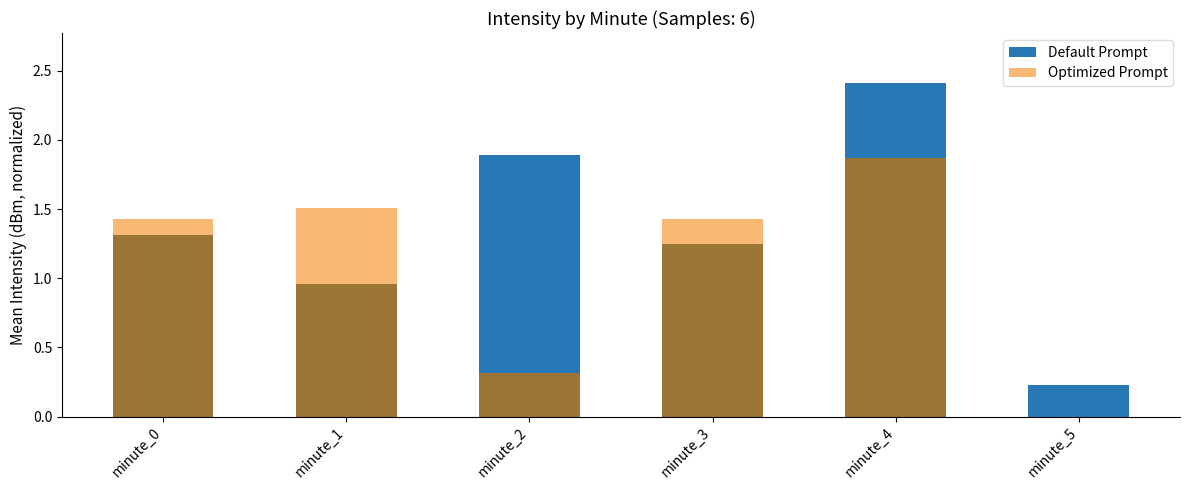

Rank the series by their average value, from highest to lowest.

Default Prompt, Optimized Prompt